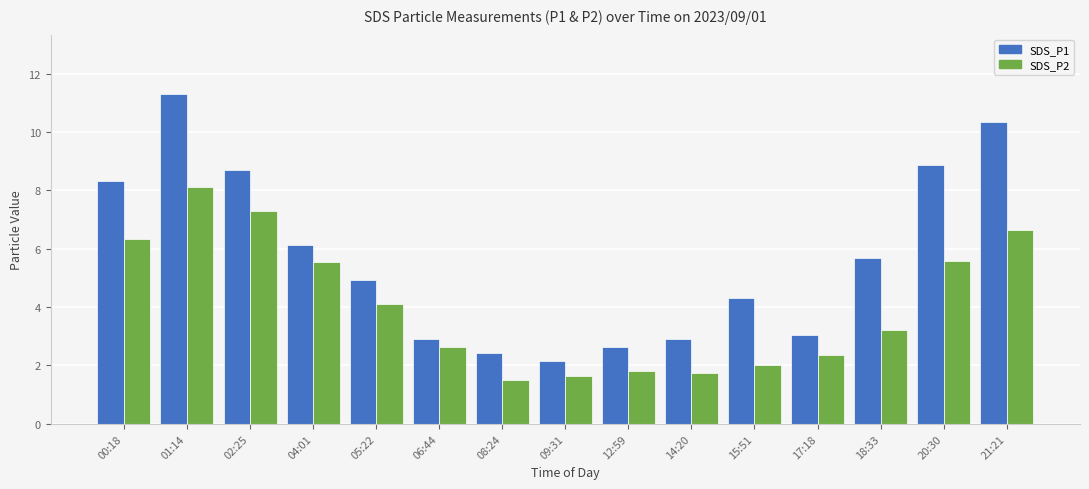

What are all the series names shown in the legend?

SDS_P1, SDS_P2